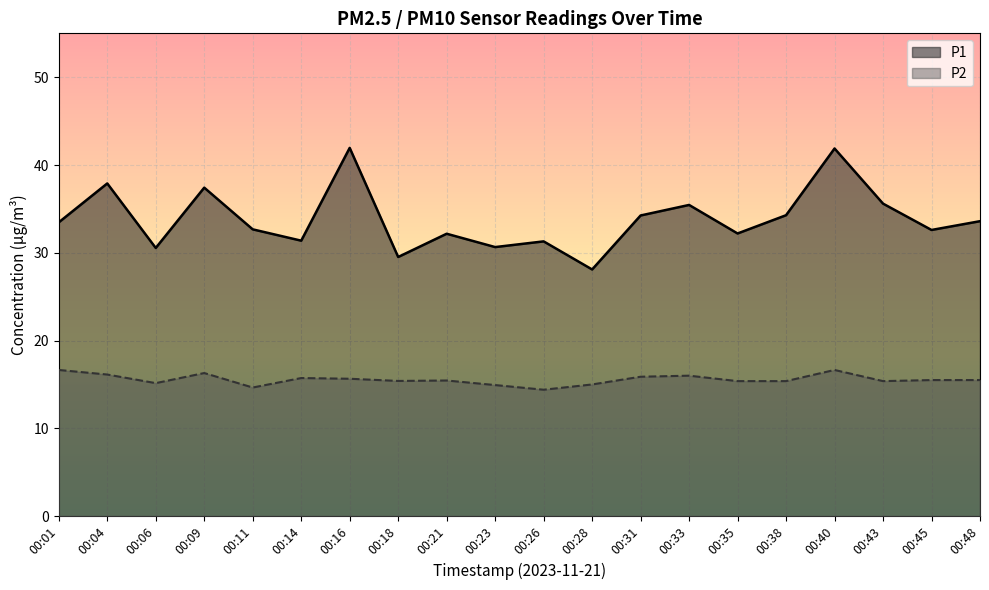

What is the difference between the maximum and minimum values in the P2 series?

2.2